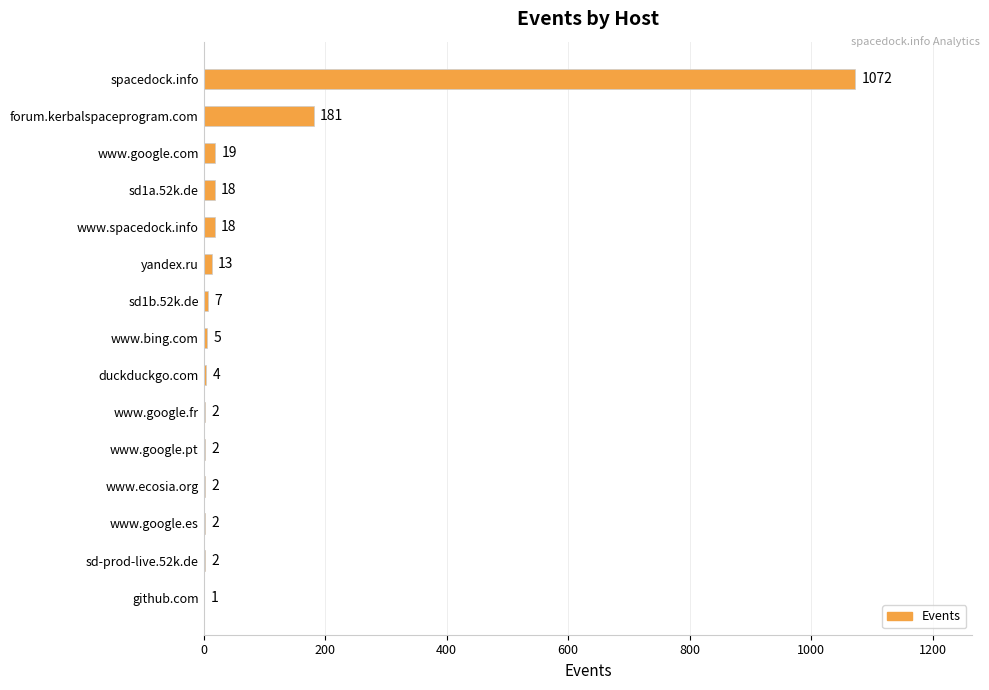

How many distinct data groups are displayed?

1